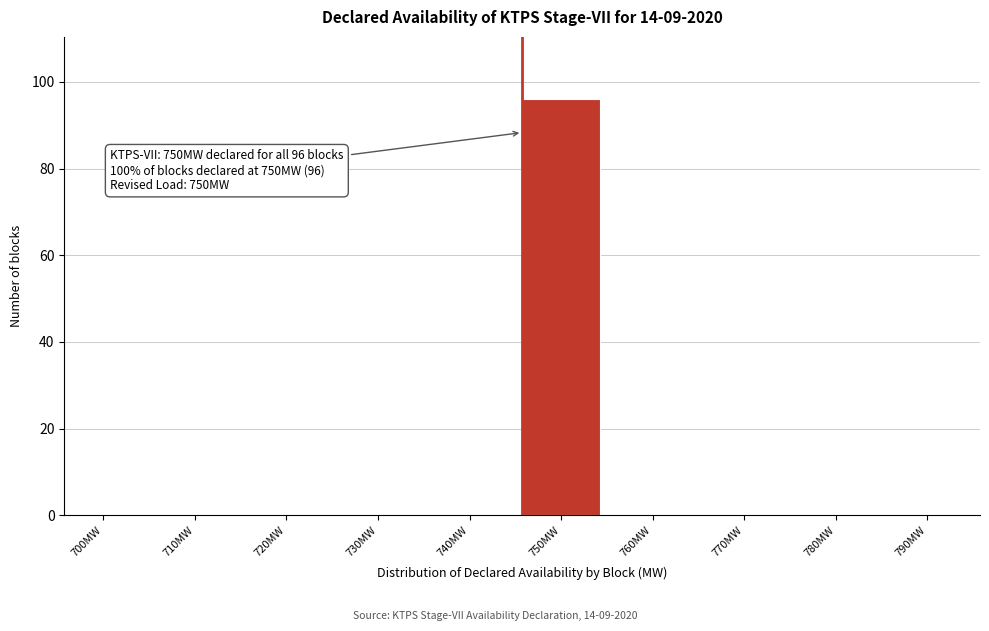

Reading left to right, transcribe all the data shown in this chart.

700MW=0	710MW=0	720MW=0	730MW=0	740MW=0	750MW=96	760MW=0	770MW=0	780MW=0	790MW=0